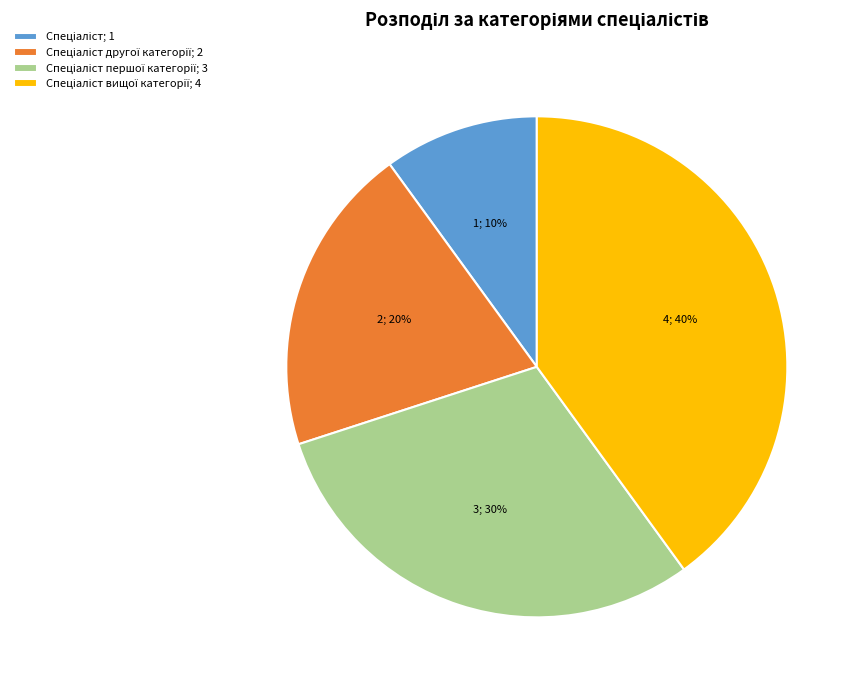

To the nearest percent, what is the difference between the largest and smallest slice percentages?

30%